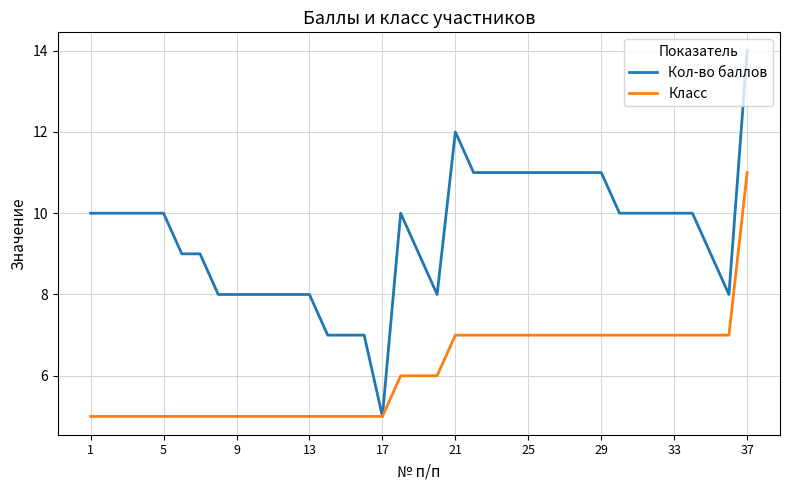

Which series has the largest range (max minus min)?

Кол-во баллов